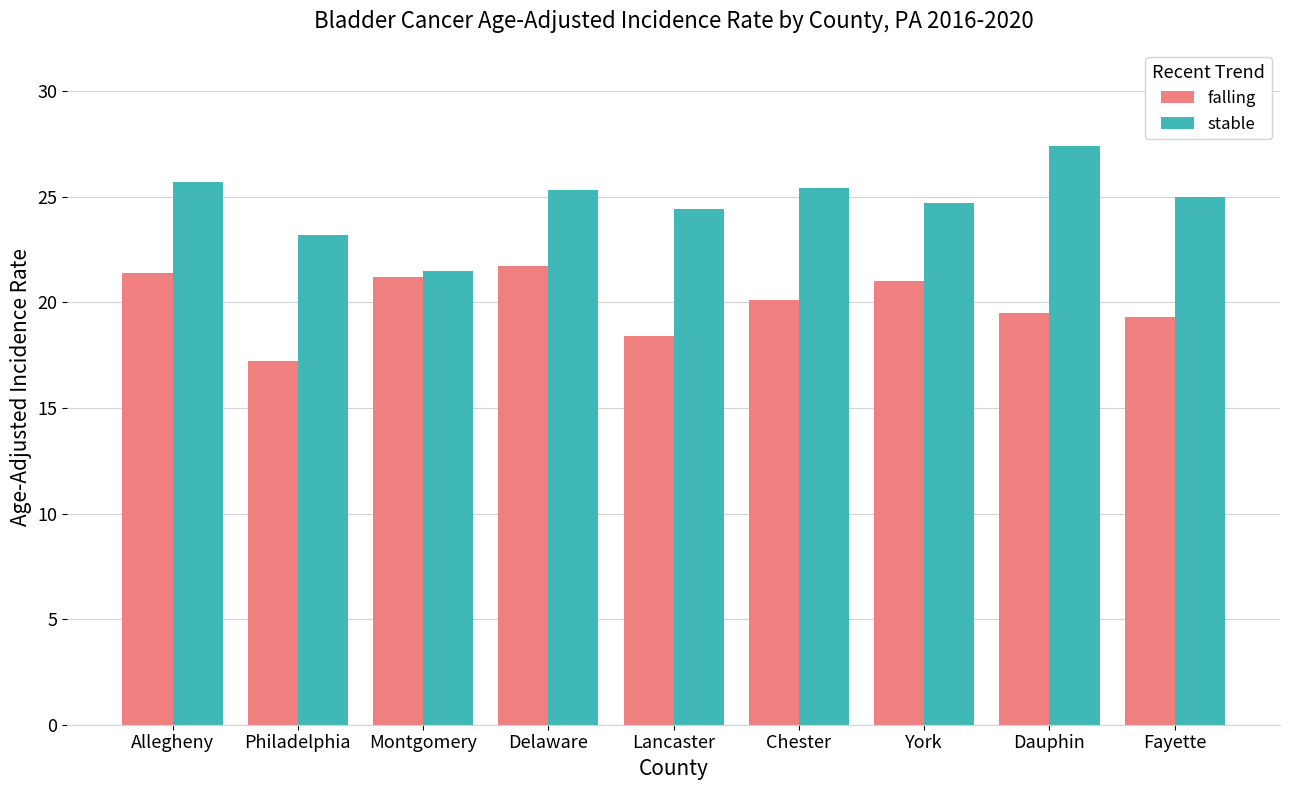

Does the chart contain stacked bars?

No